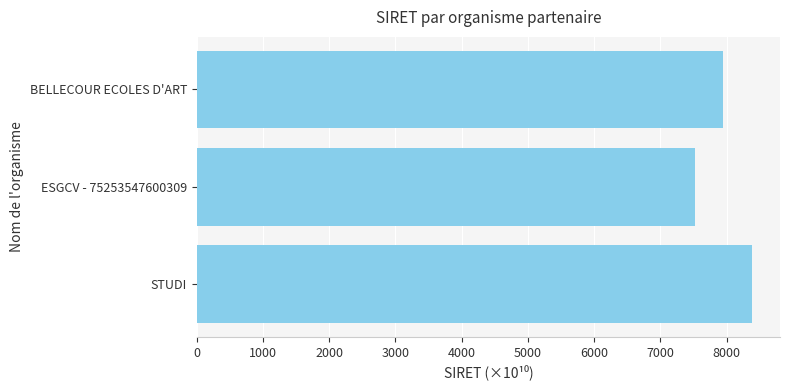

What is the sum of all values?

23848.7